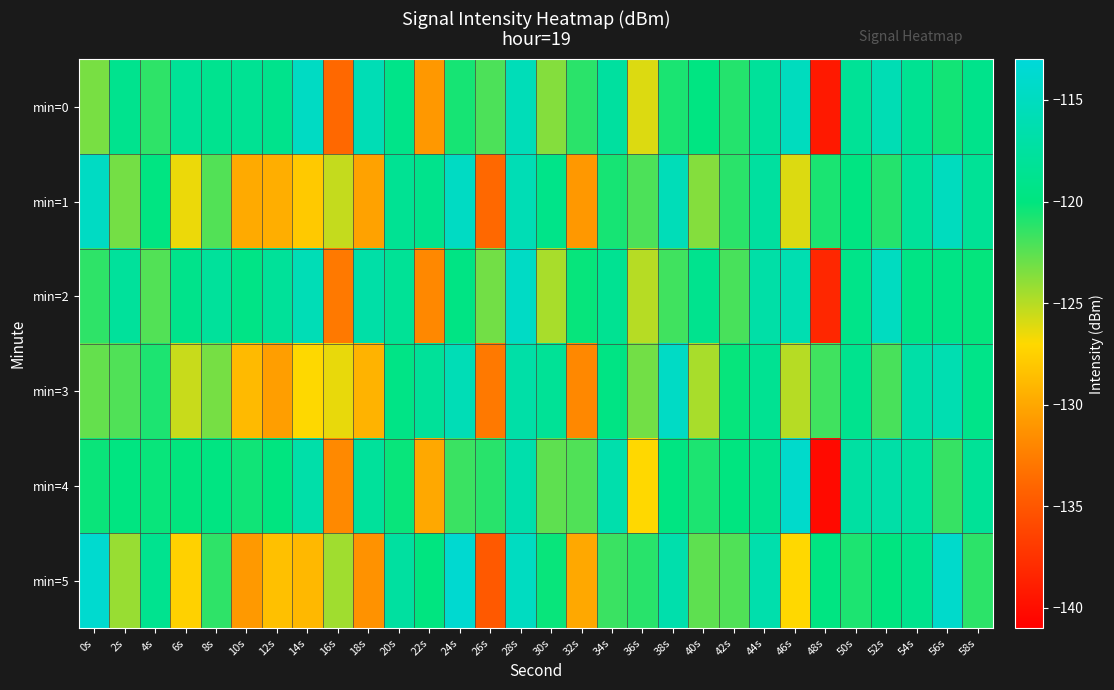

Which series has the largest total across all categories?

min=2